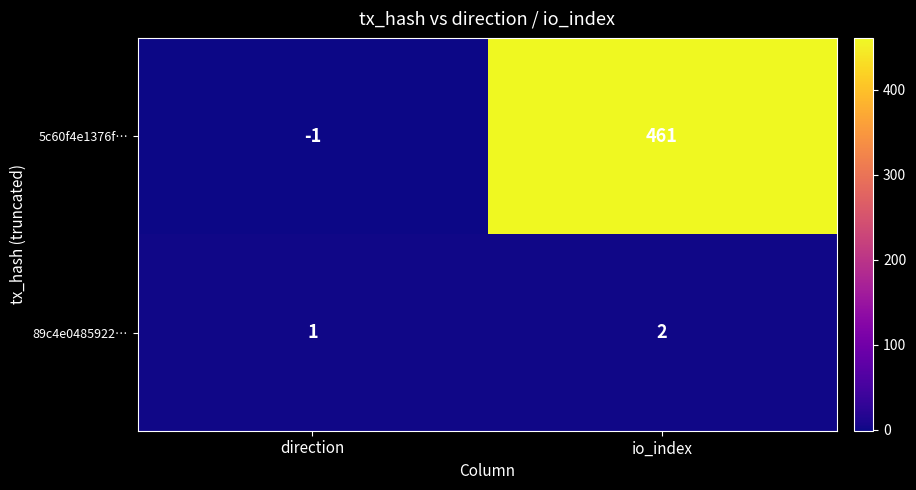

Which series changed the most between direction and io_index?

5c60f4e1376f…